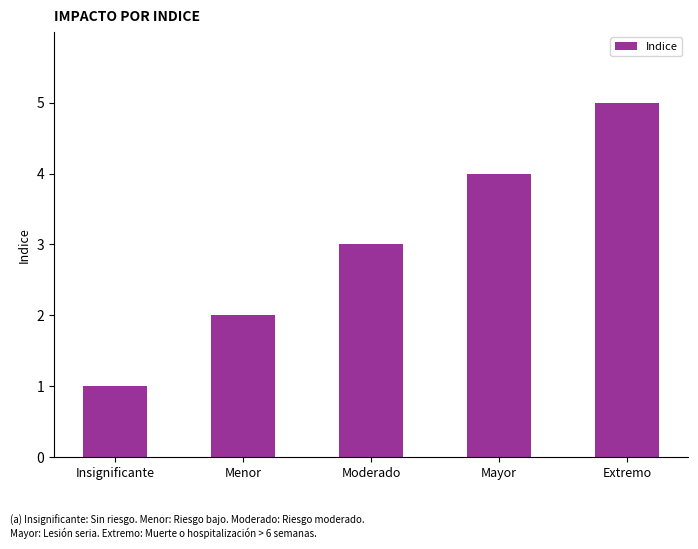

How many data points does each series have?

5